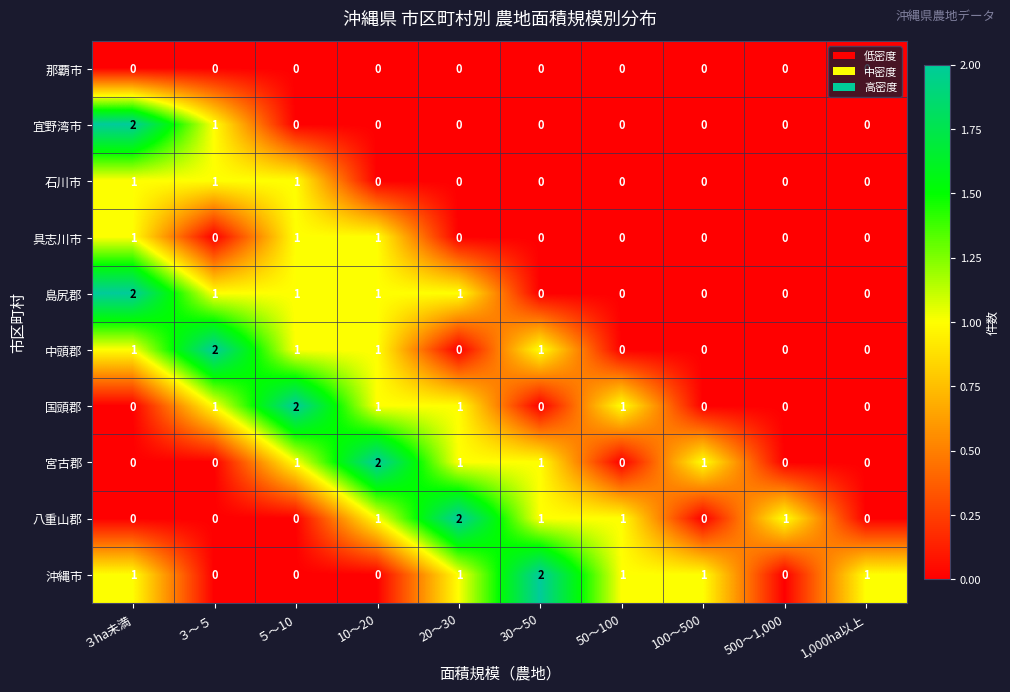

At which label does 八重山郡 reach its peak?

20～30